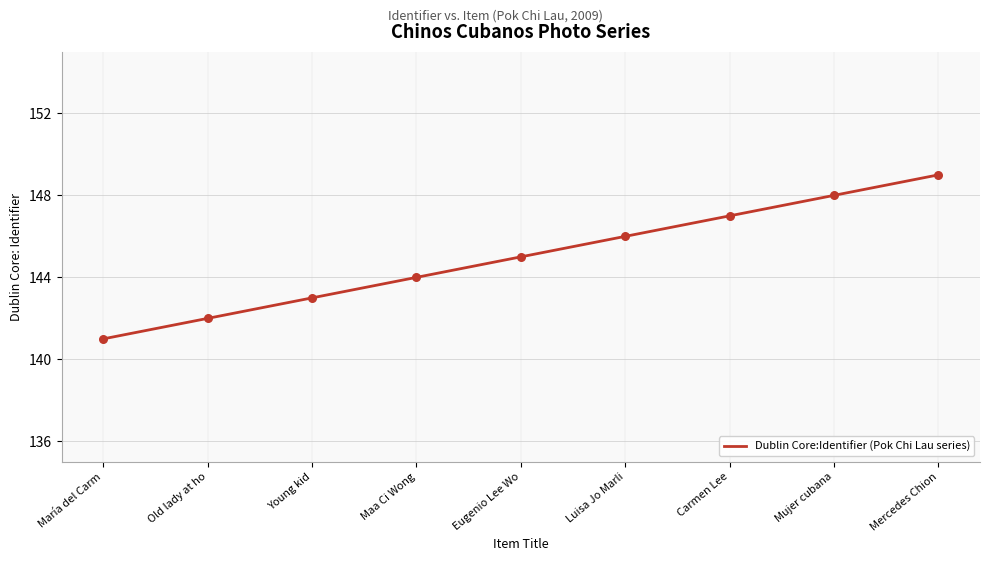

Which has a higher value, Maa Ci Wong or Luisa Jo Marli?

Luisa Jo Marli